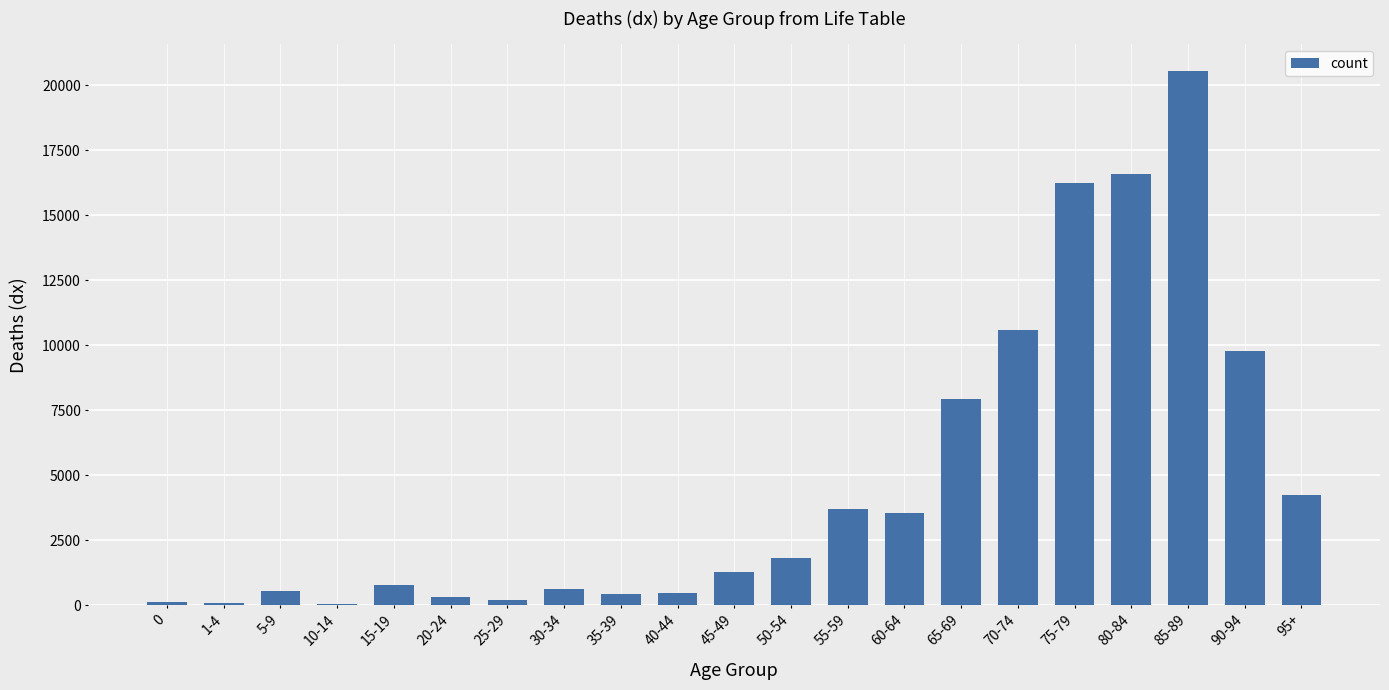

What is the difference between the maximum and minimum values?

20490